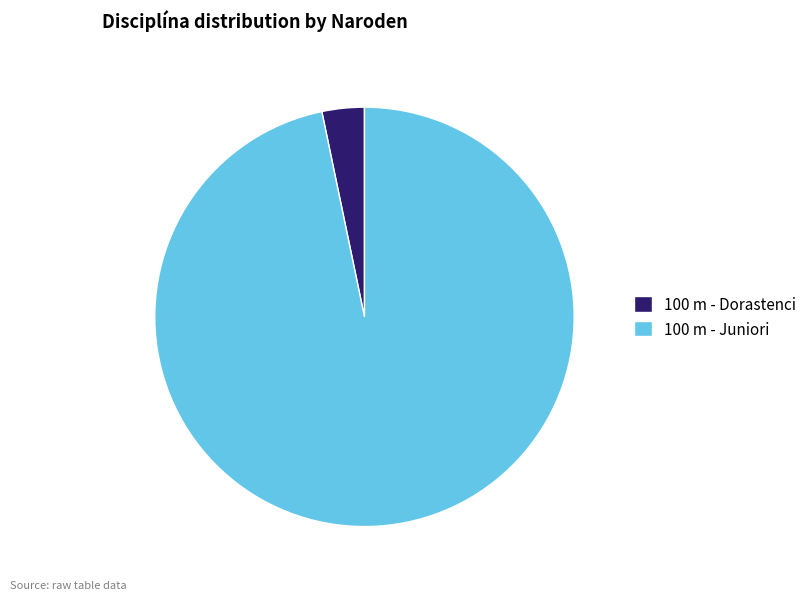

Which slice is the smallest?

100 m - Dorastenci